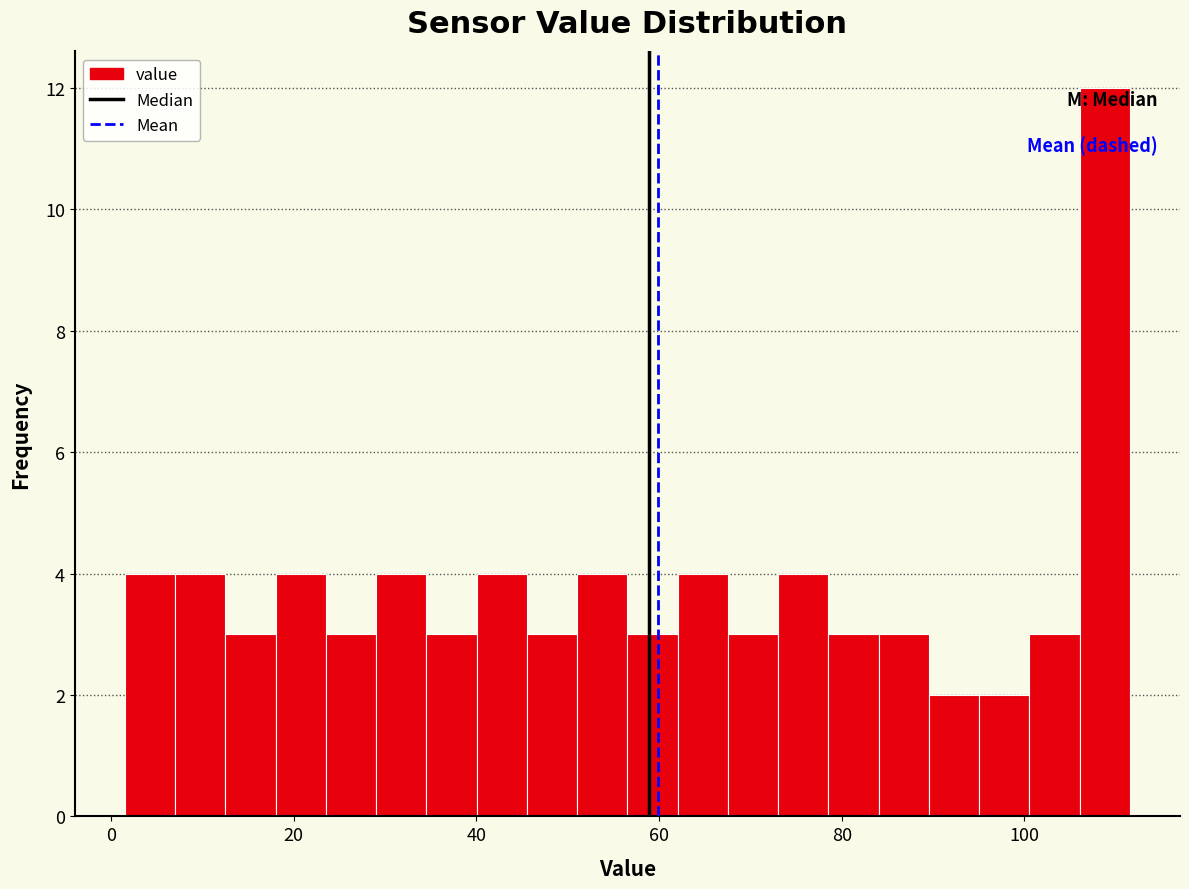

Read against the x-axis, roughly where is the centre of the tallest bar?

108